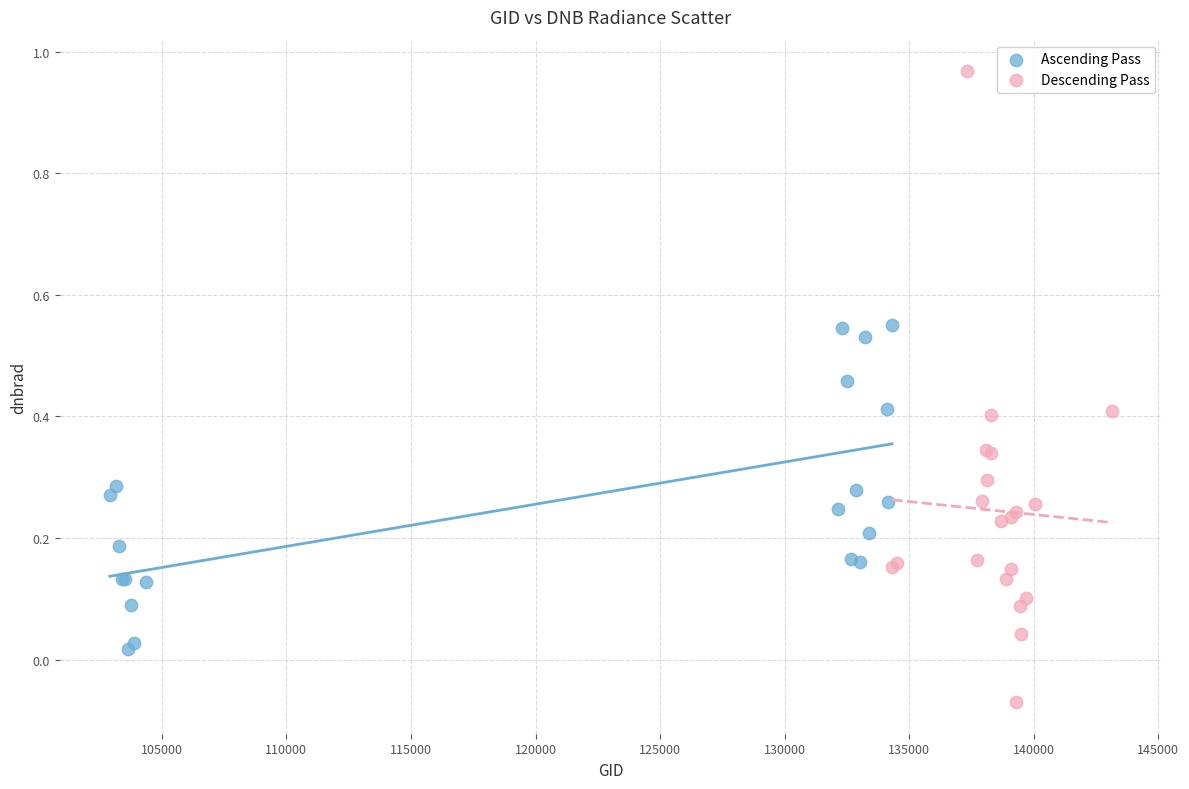

Which series contains the highest Y value?

Descending Pass